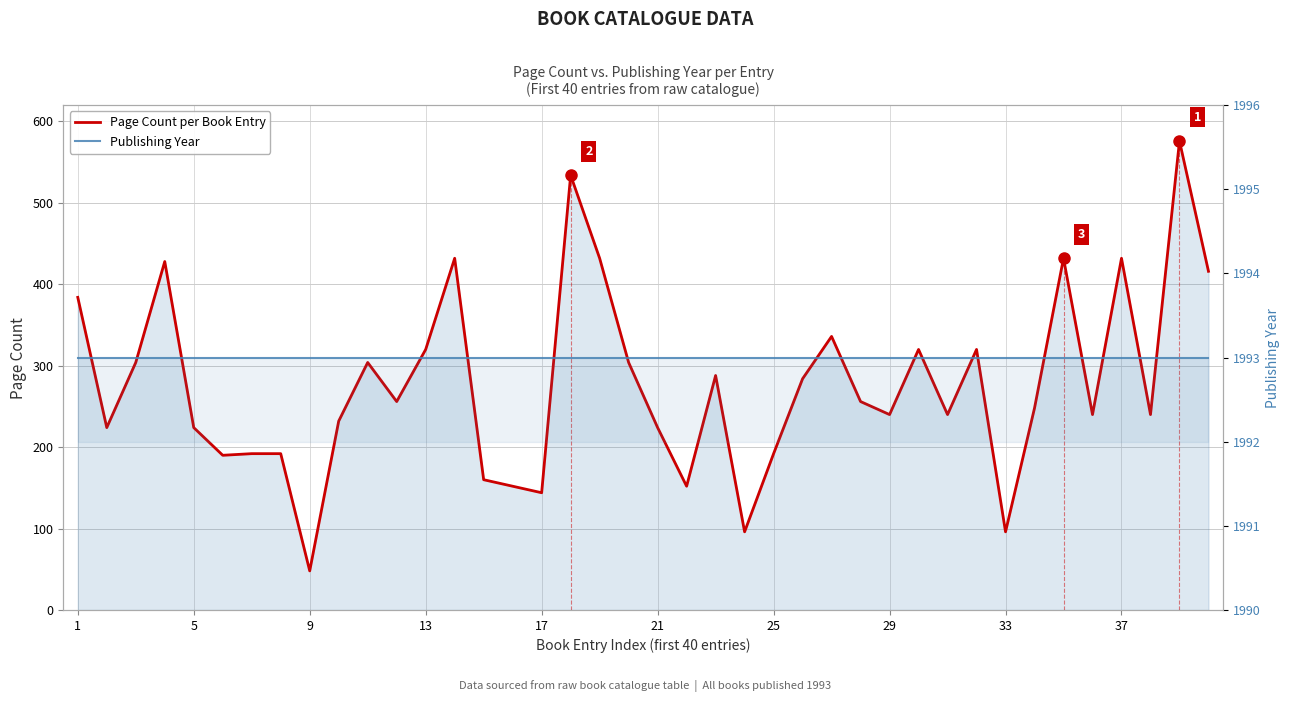

How many categories are shown in the chart?

40